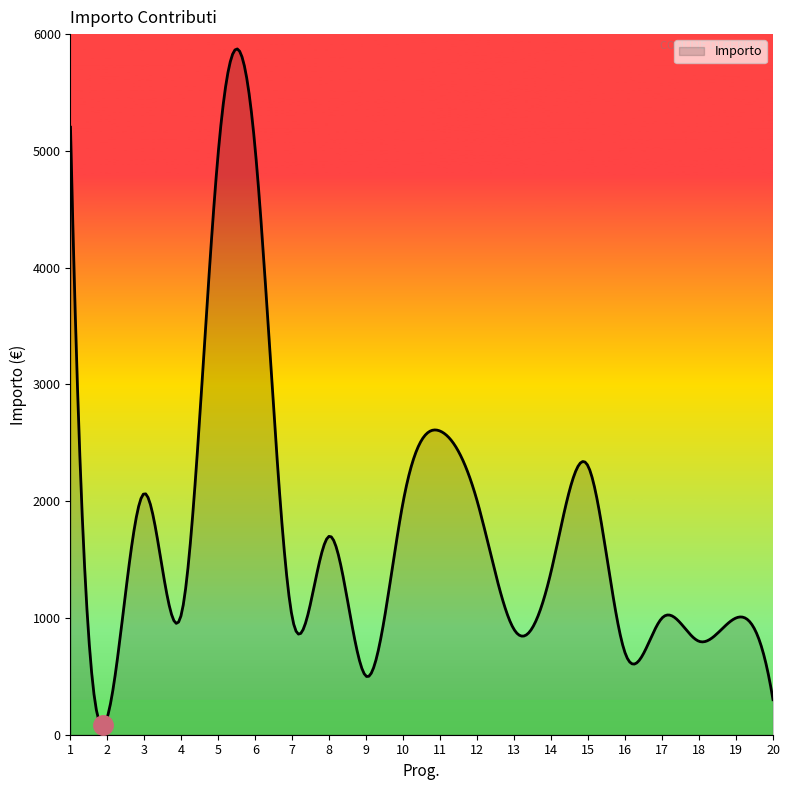

What is the sum of all values?

520708.3